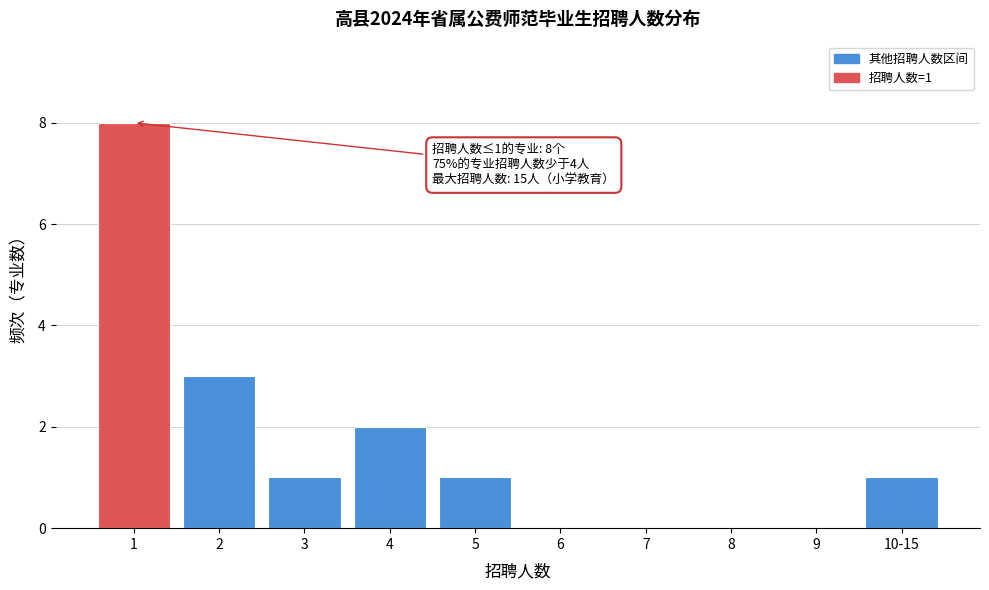

Reading left to right, list all the values displayed in this chart.

1=8	2=3	3=1	4=2	5=1	6=0	7=0	8=0	9=0	10-15=1